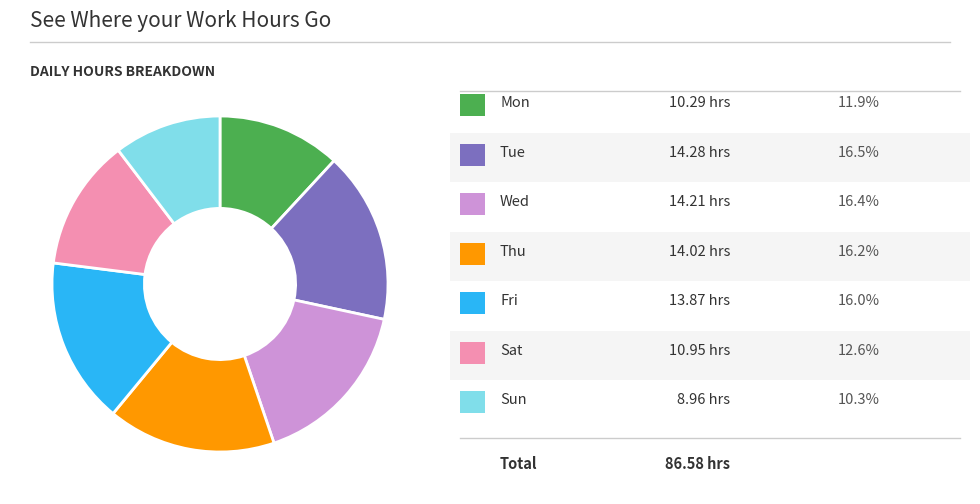

Is there any slice that represents more than half of the pie?

No